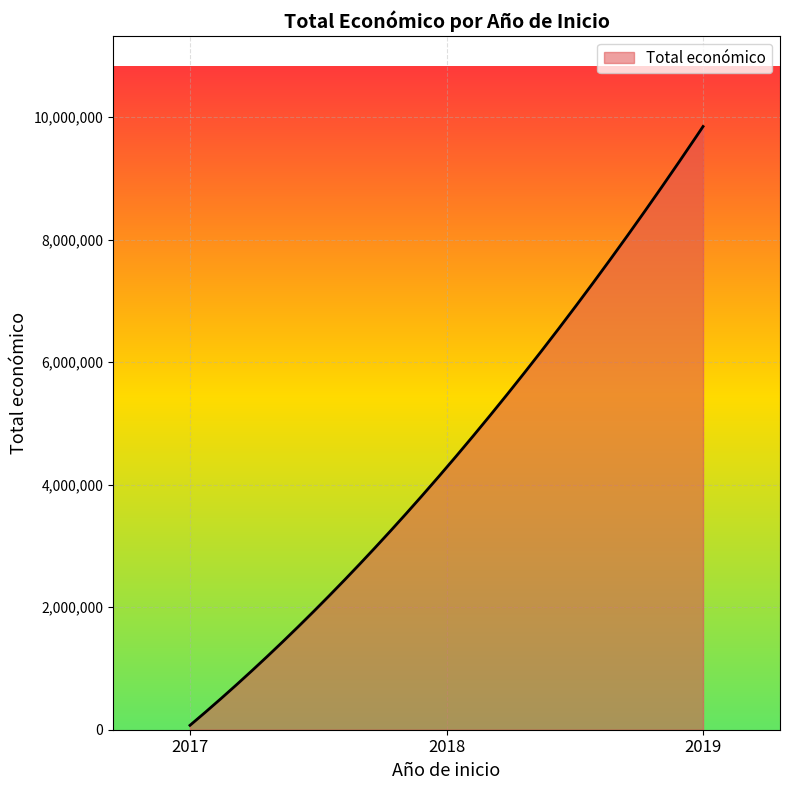

Count the number of categories in the chart.

300